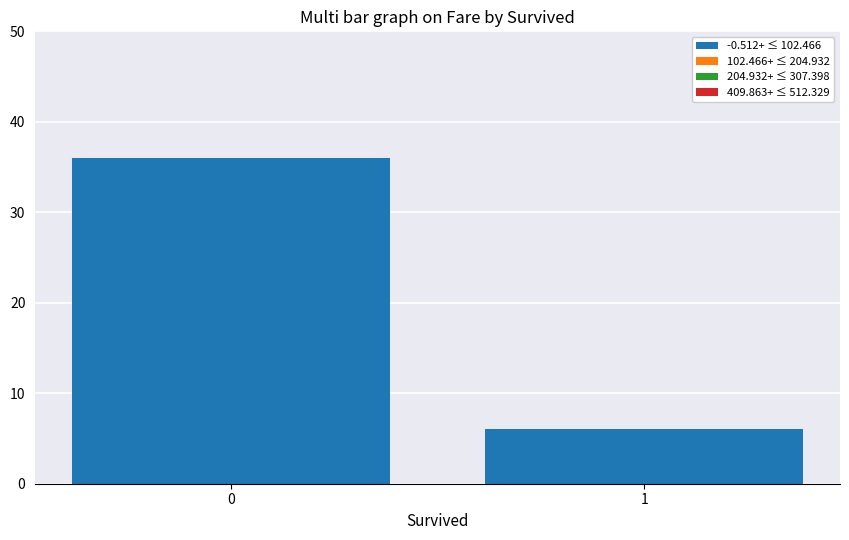

How many distinct data groups are displayed?

1